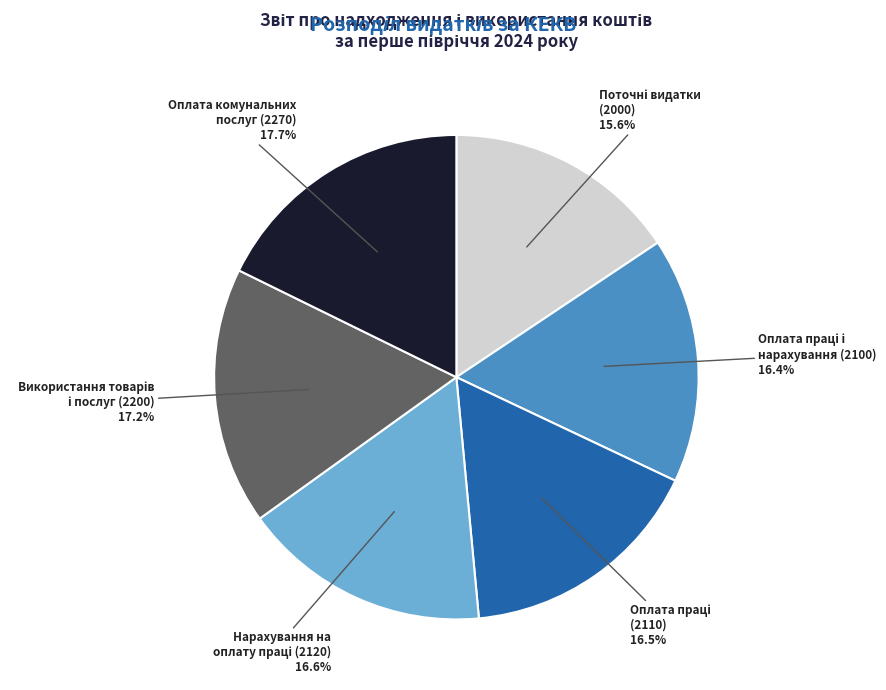

Is there a majority slice in this chart?

No